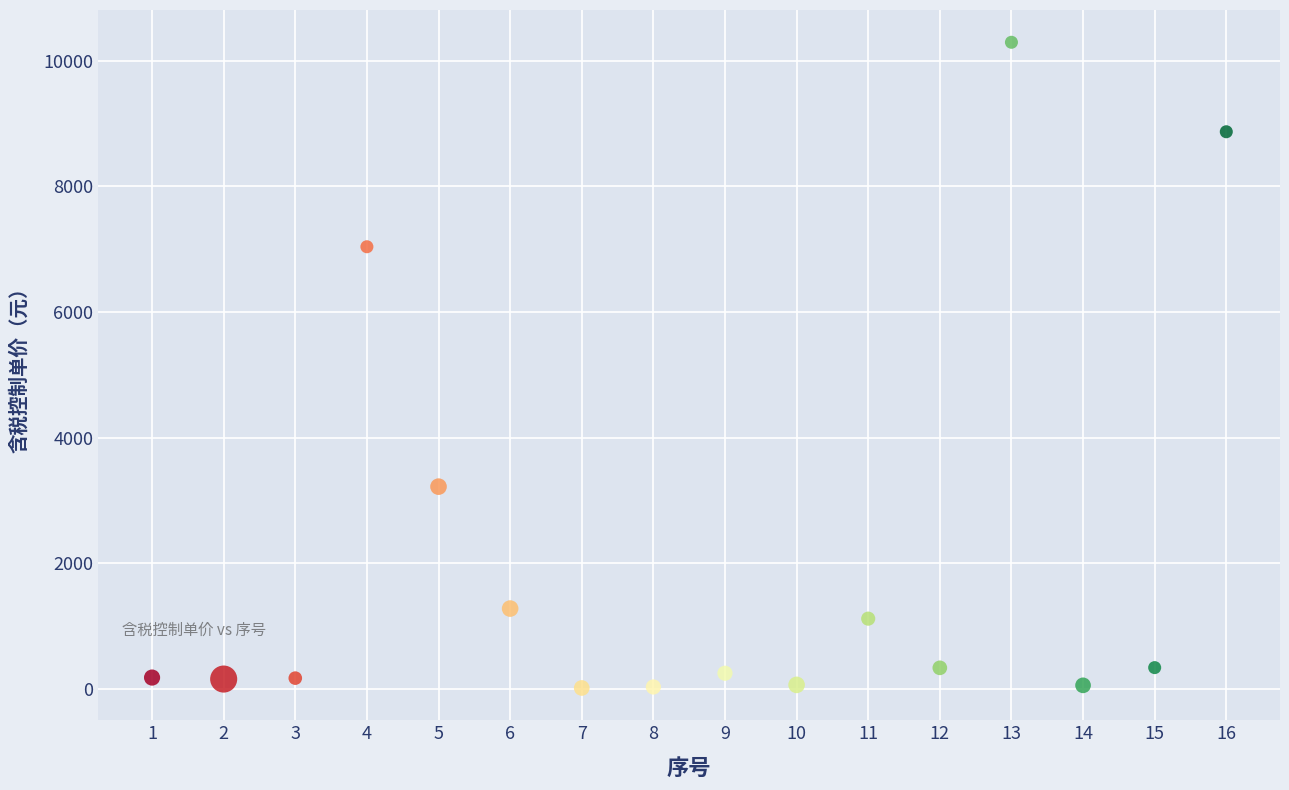

What is the range of Y values (max minus min)?

10280.8